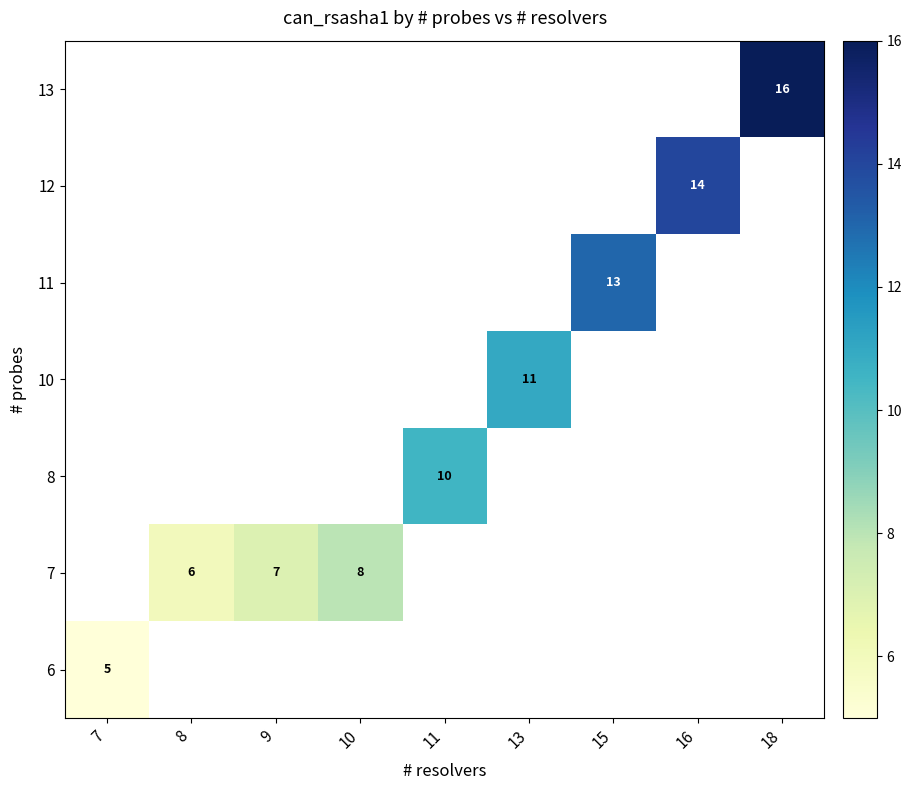

Is it true that 7 equals 9 at 8?

False